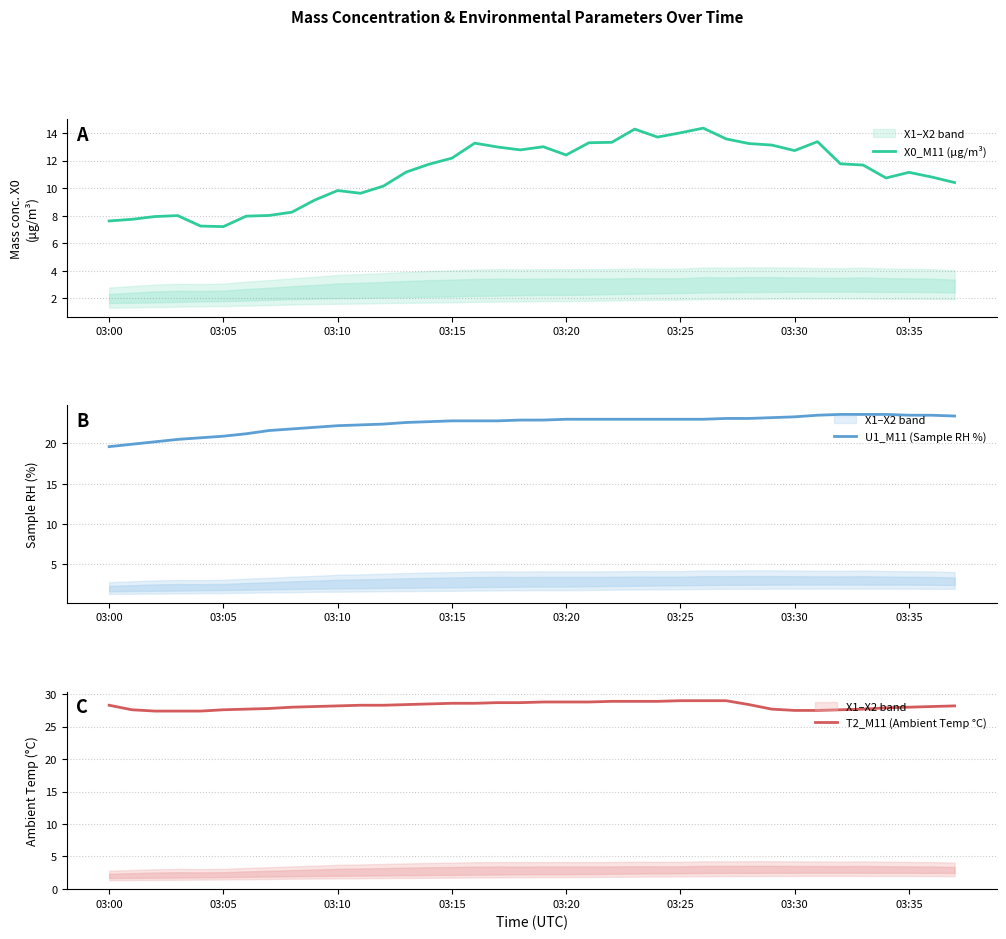

The value of U1_M11 (Sample RH %) at 03:25 is 35.4. True or false?

False